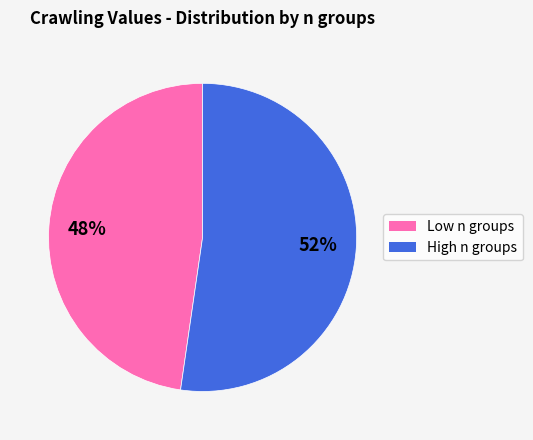

To the nearest percent, what is the average slice percentage?

50%